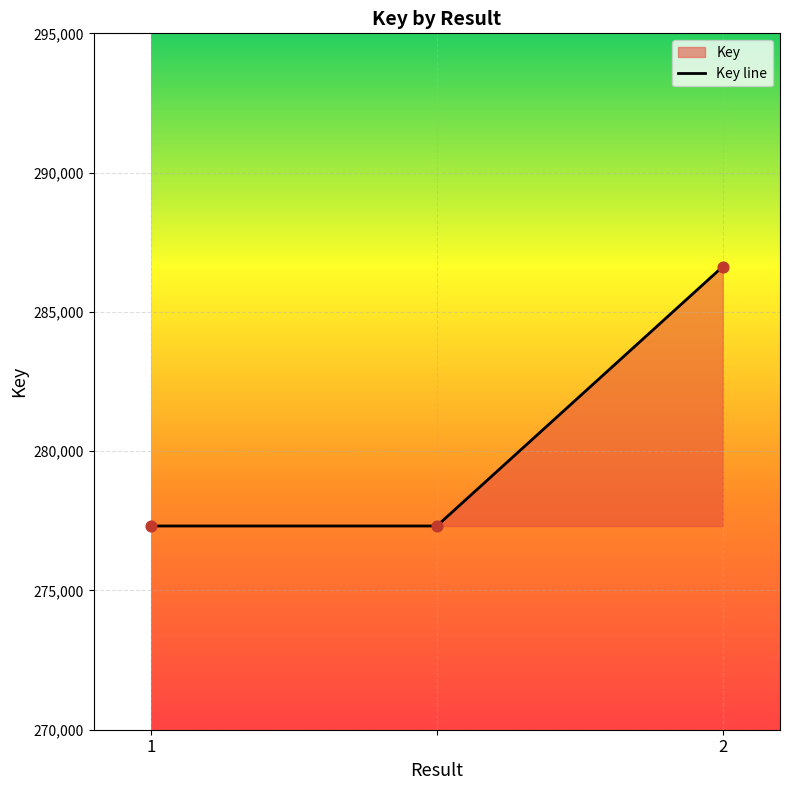

Which has a higher value, 1 or 2?

2